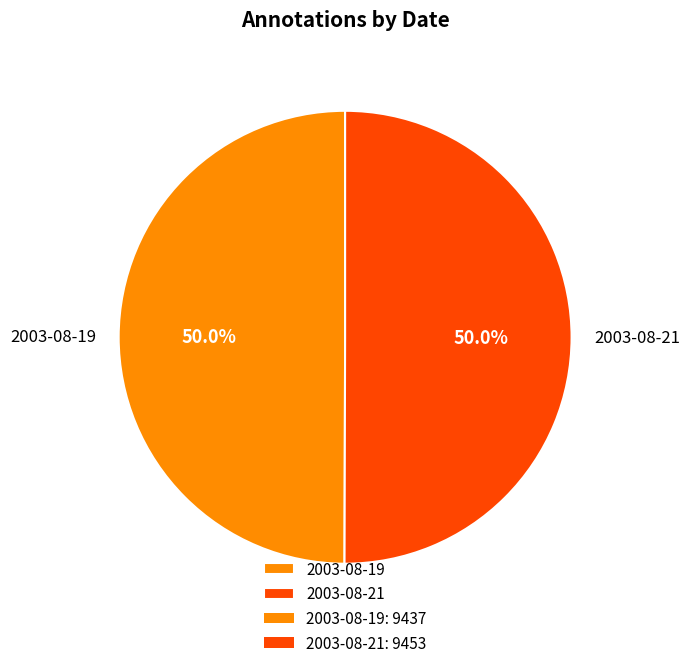

What percentage do 2003-08-21 and 2003-08-19 together represent?

100.0%